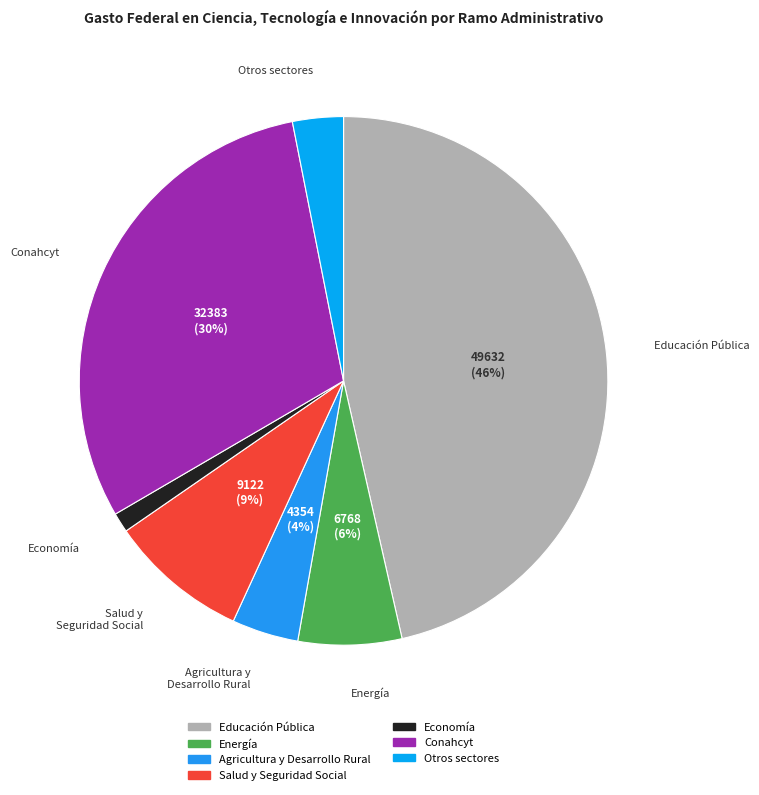

Is the sum of Agricultura y Desarrollo Rural and Economía greater than half?

No